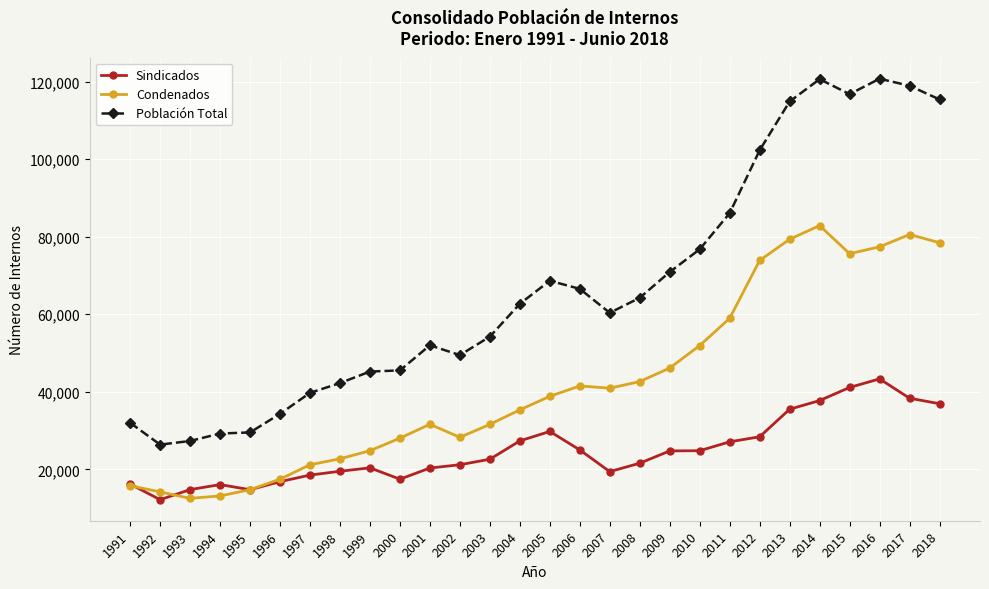

What is the lowest value of the Sindicados series?

12193.6